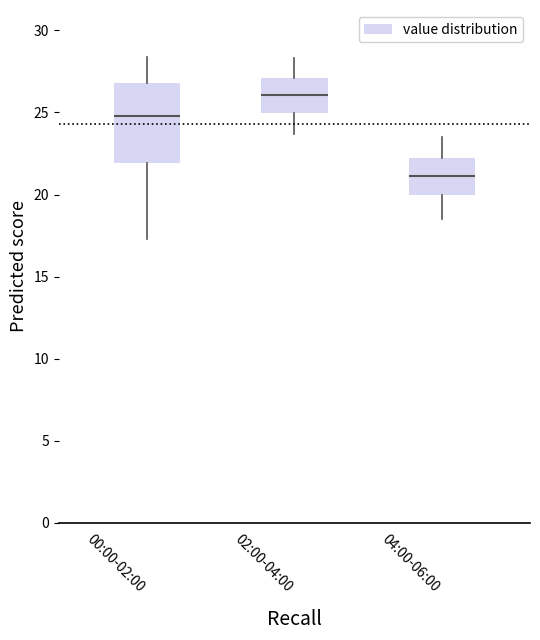

Comparing the boxes themselves (not the whiskers), which one is the tallest?

00:00-02:00